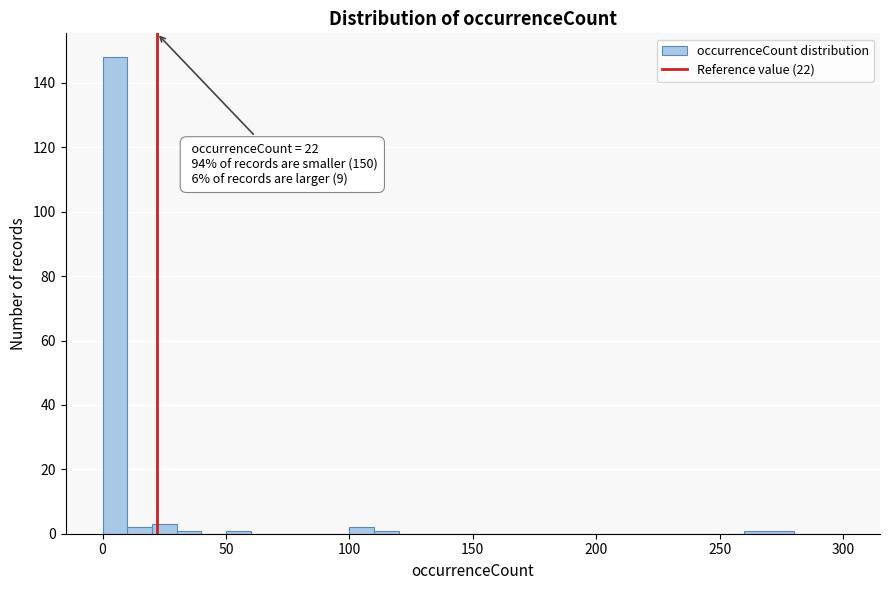

Around what value on the x-axis is the tallest bar? Give the approximate position of its centre, as read against the axis.

5